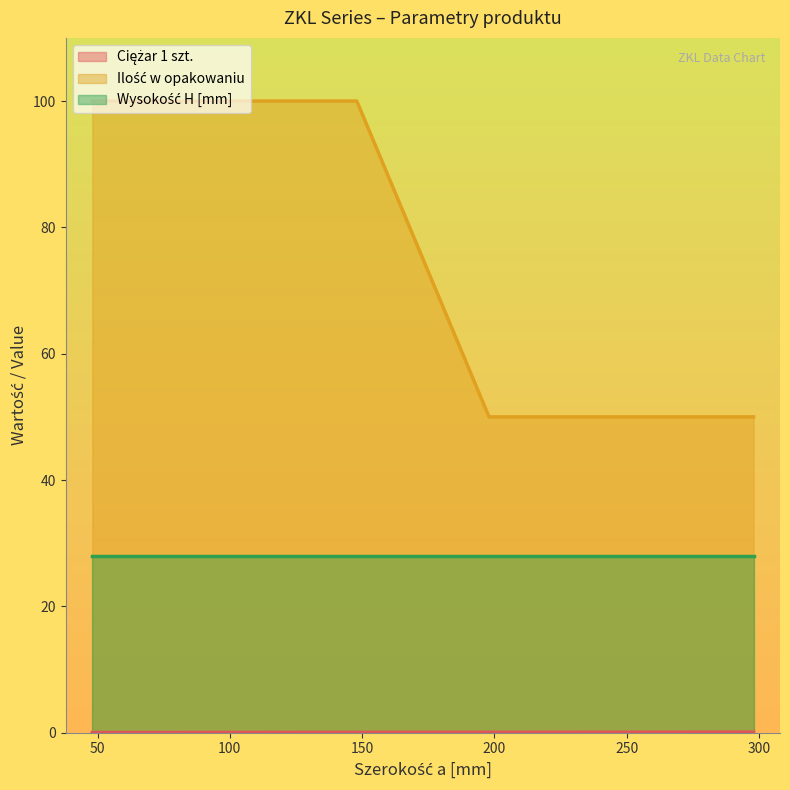

Which series has the largest range (max minus min)?

Ilość w opakowaniu